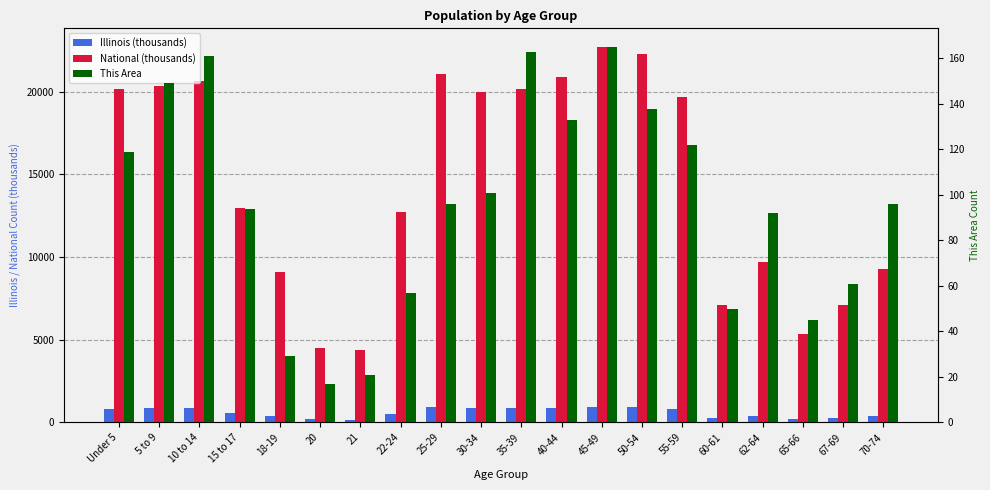

Between 65-66 and 25-29, which is larger?

25-29